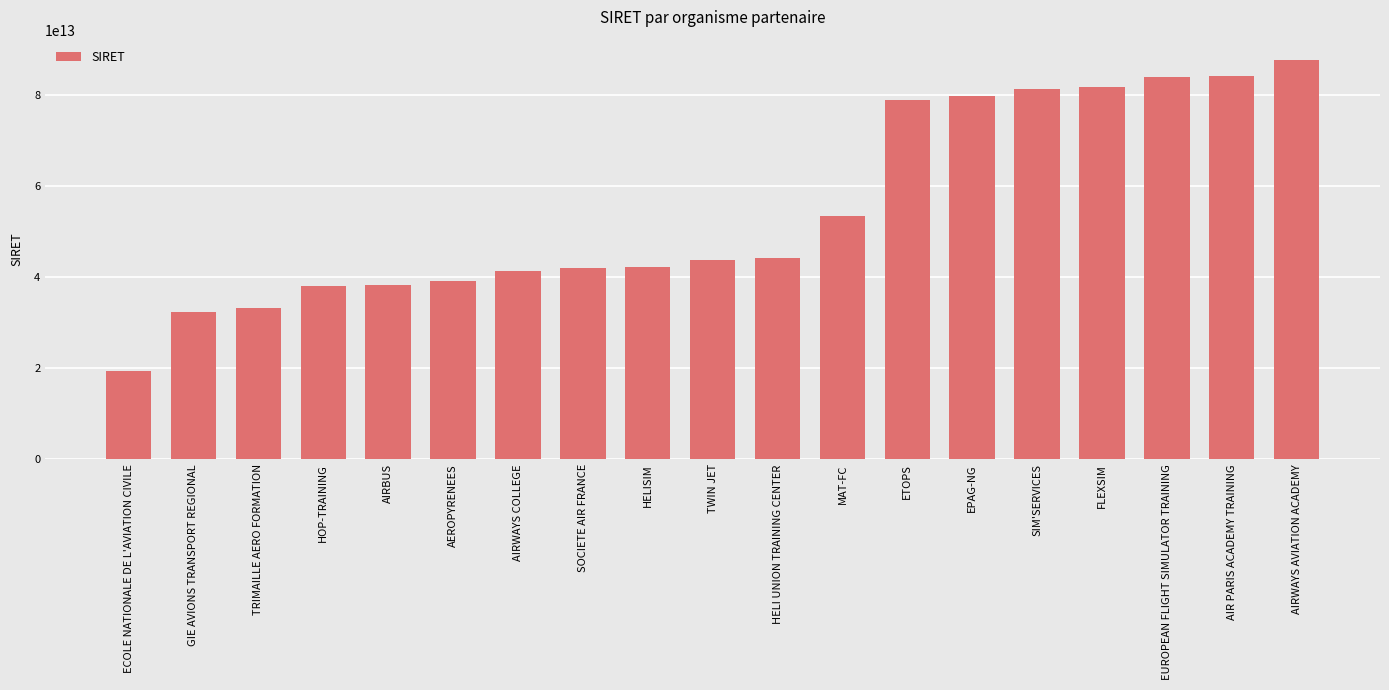

Count the number of data series in this chart.

1